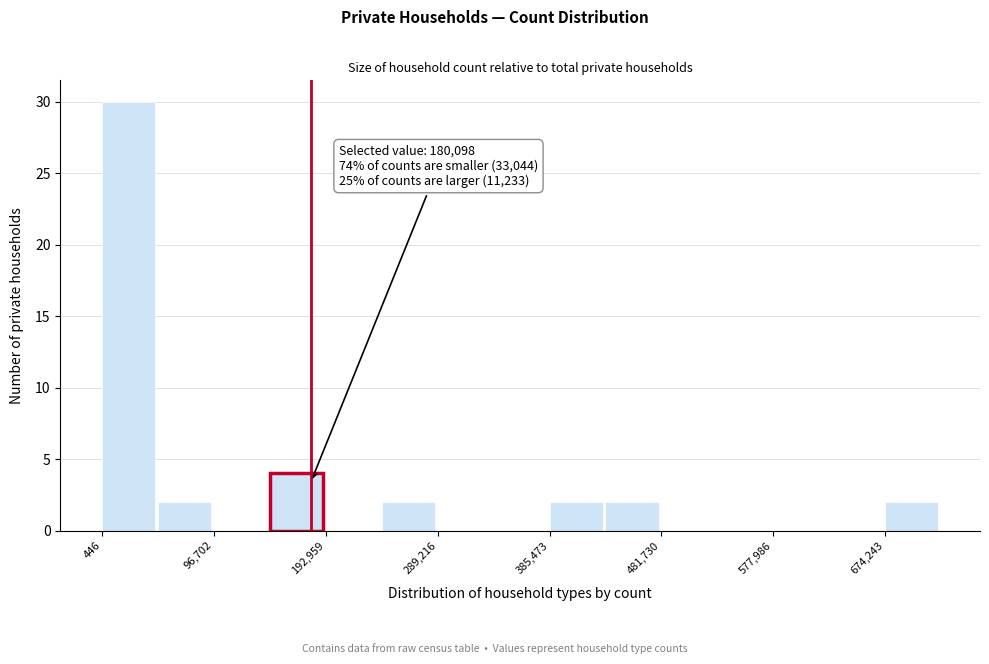

Which range on the x-axis has the tallest bar?

0 to 50000